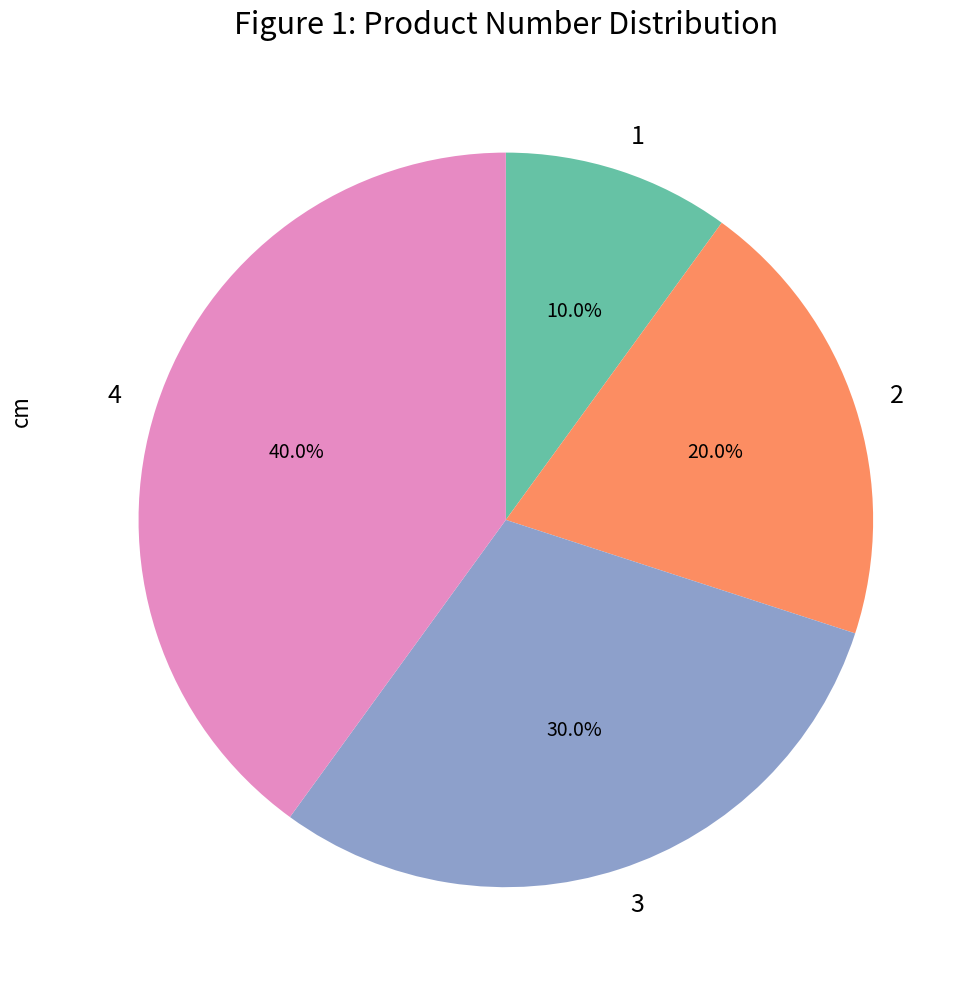

Rank the categories by value from highest to lowest.

4, 3, 2, 1